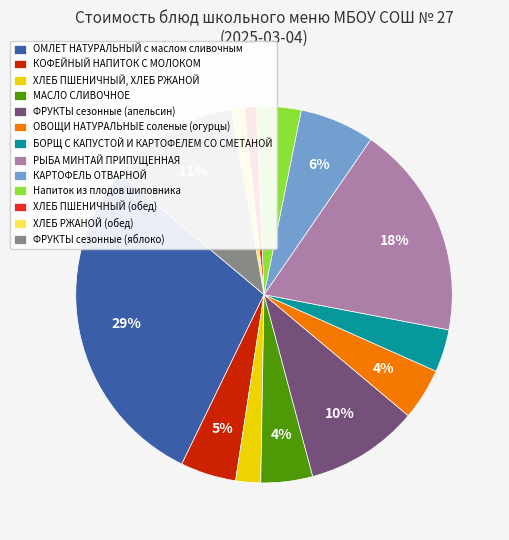

To the nearest percent, what is the difference between the largest and smallest slice percentages?

28%